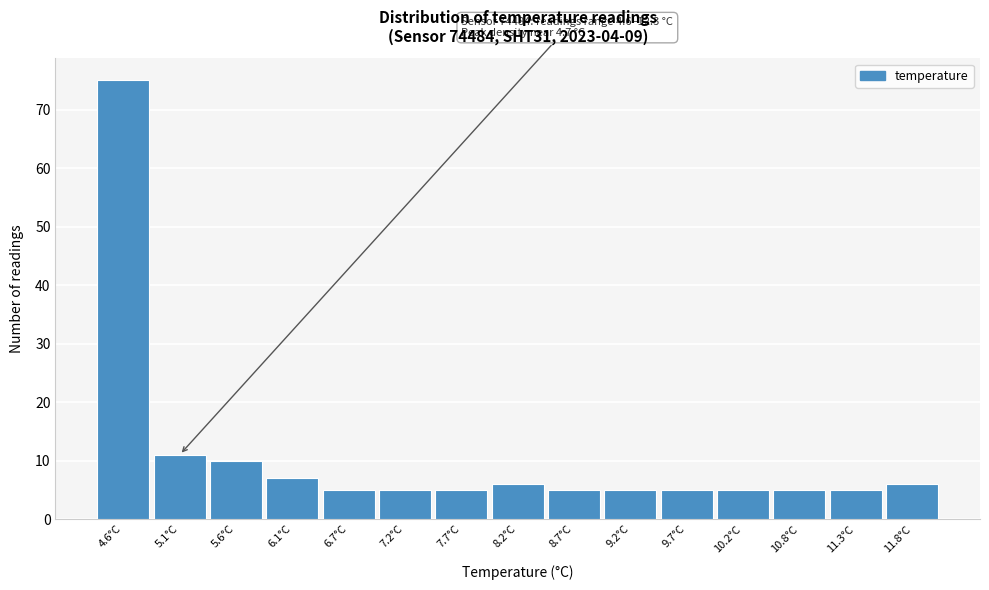

Reading left to right, list all the values displayed in this chart.

75	11	10	7	5	5	5	6	5	5	5	5	5	5	6